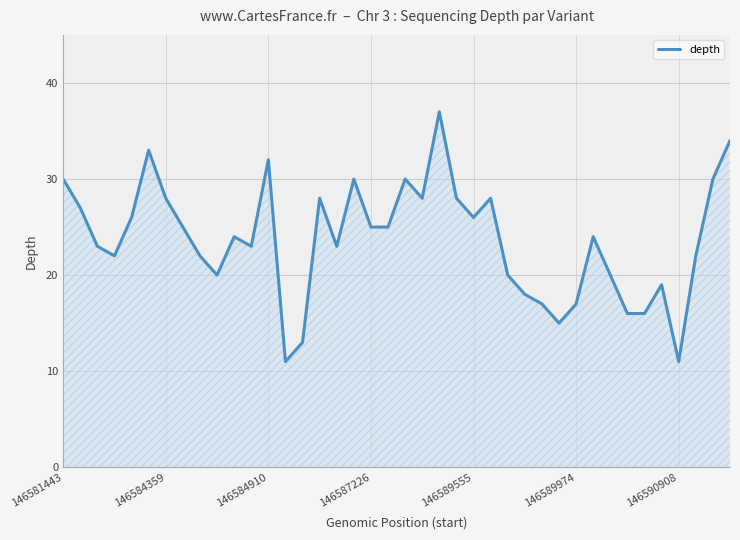

What is the maximum value shown in the chart?

37